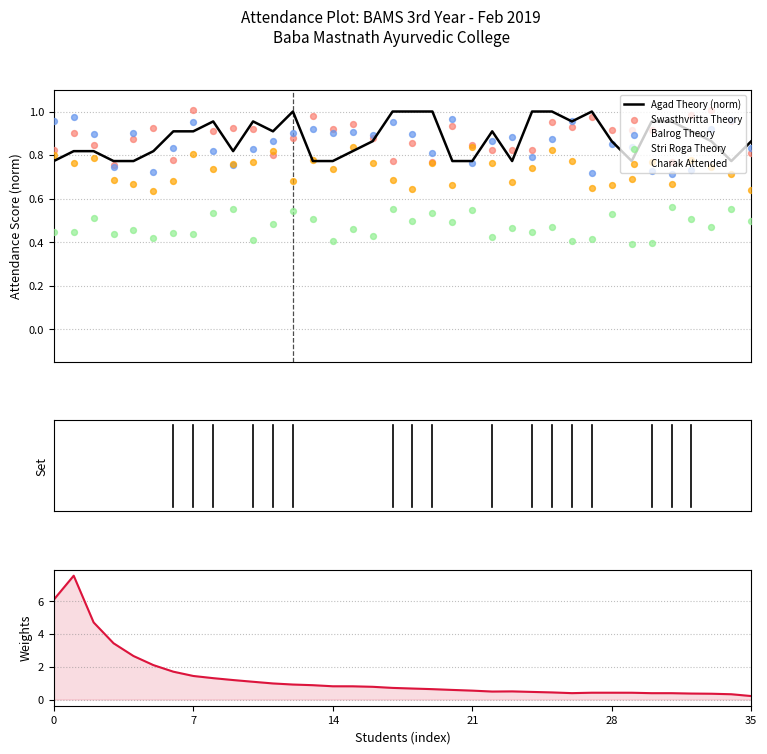

At which category is the sum across all series the highest?

7